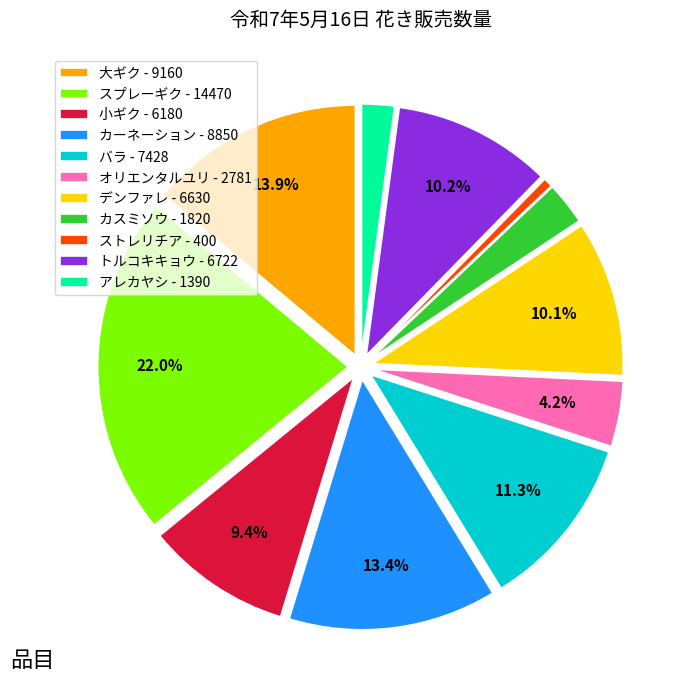

What percentage is the アレカヤシ slice, to the nearest percent?

2%